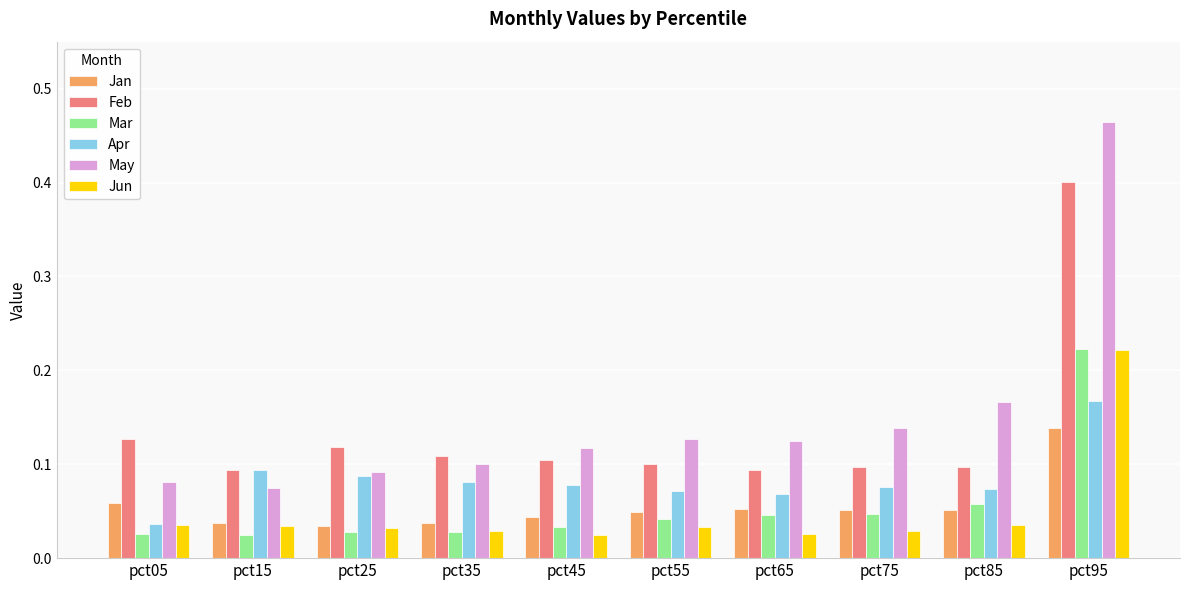

At how many categories does at least one series exceed 0?

10